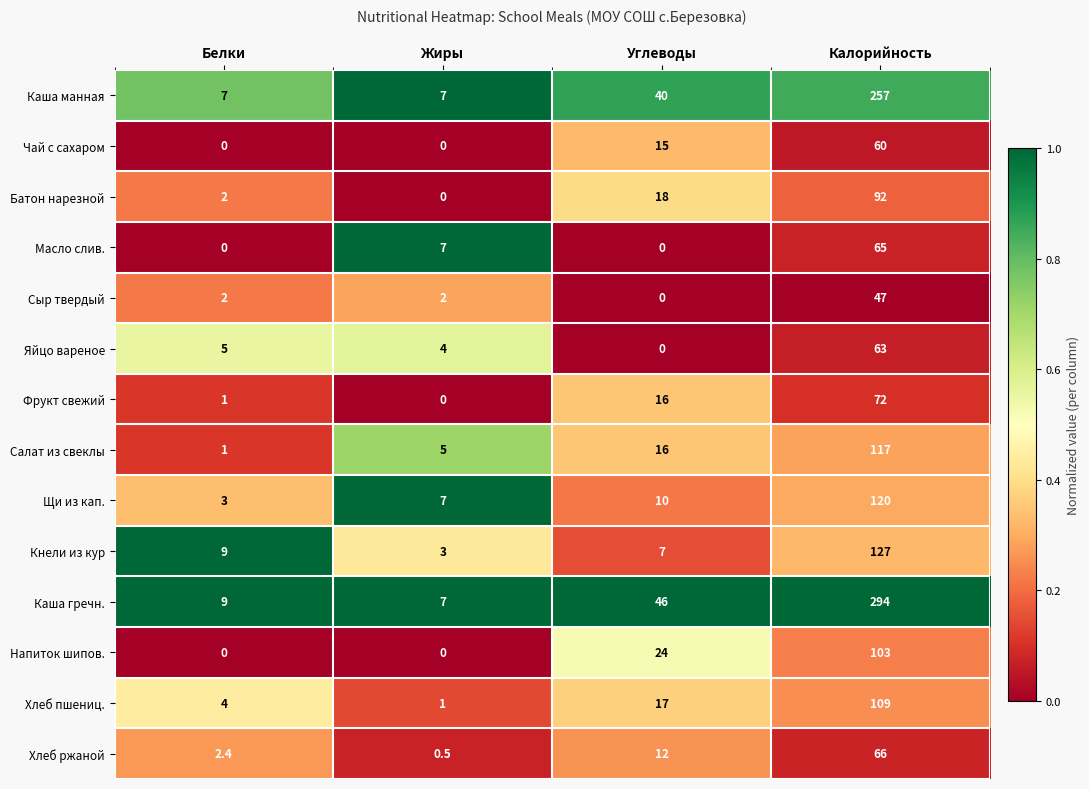

List the labels in order of Кнели из кур value, smallest first.

Жиры, Углеводы, Белки, Калорийность